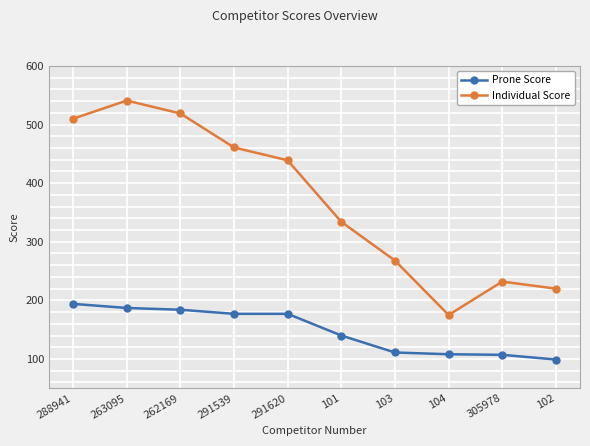

True or false: Individual Score and Prone Score intersect in this chart.

False